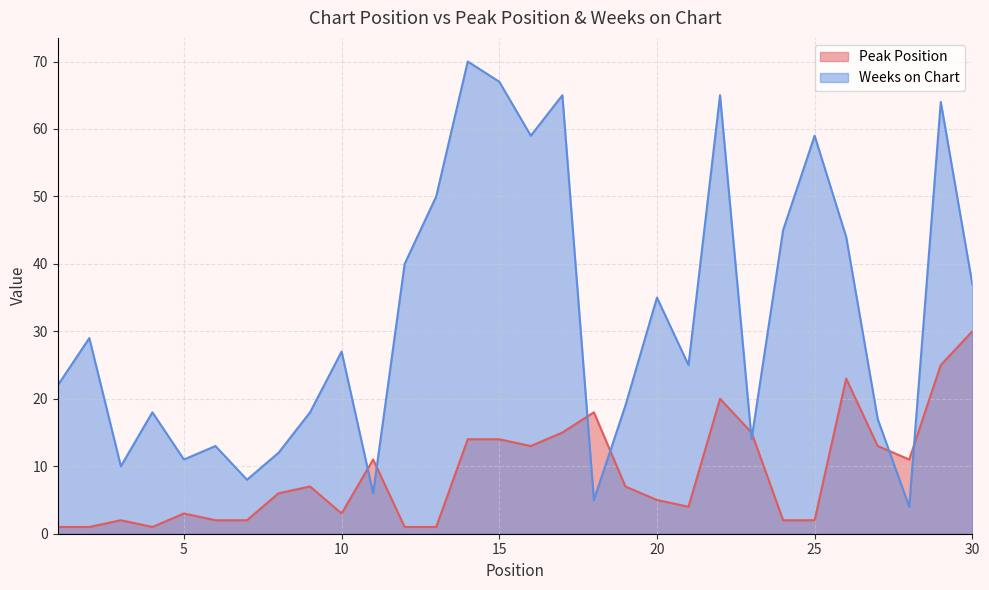

Which category has the lowest value in the Peak Position series?

1